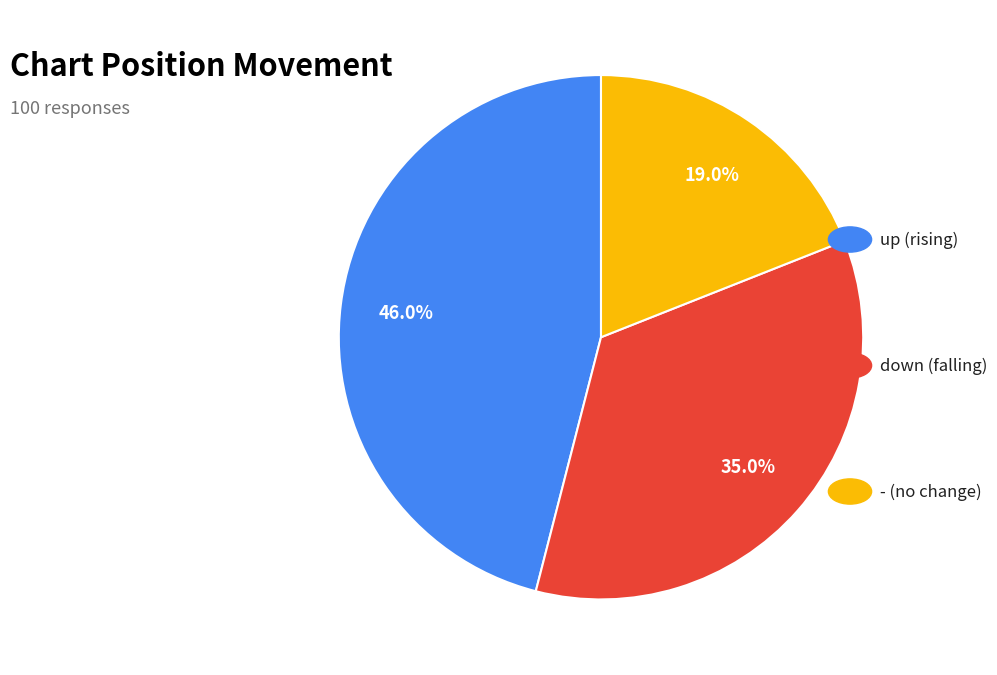

Is there a majority slice in this chart?

No